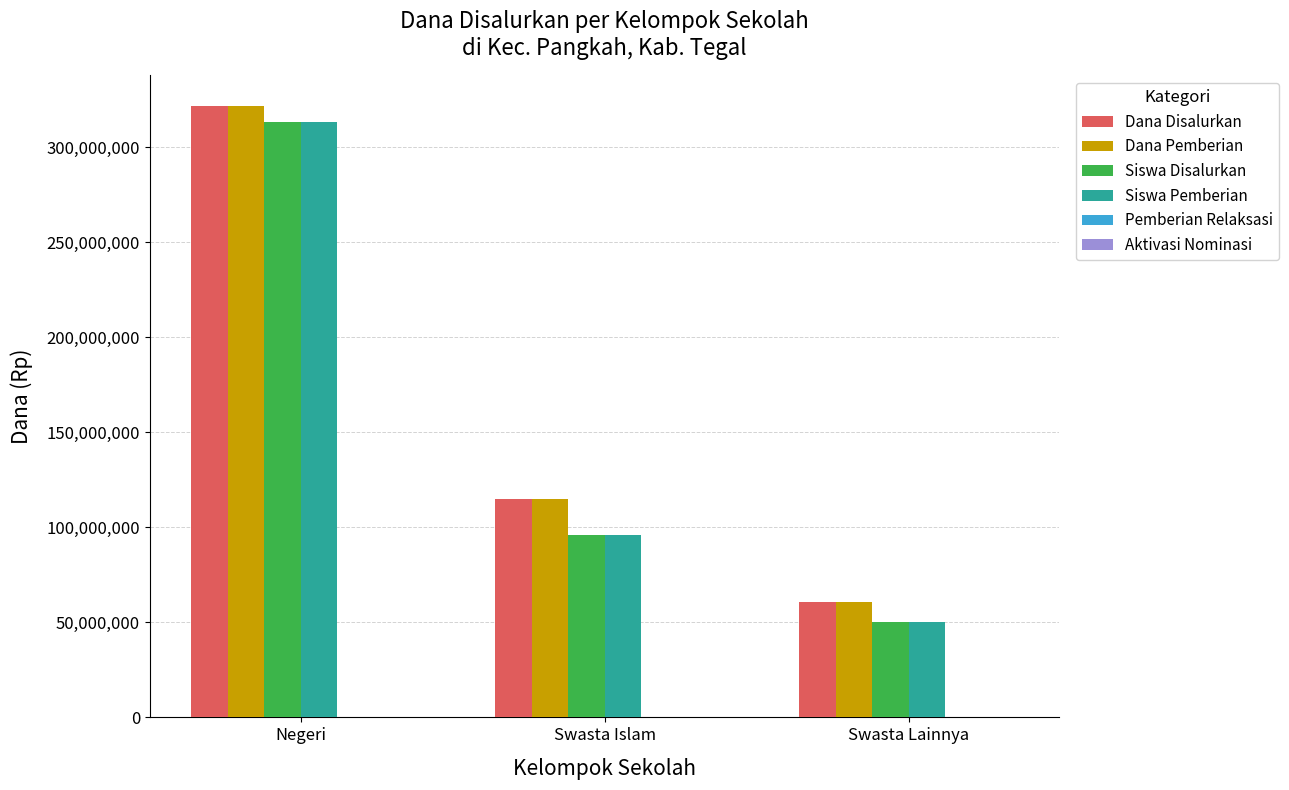

Reading left to right, extract all data points from this chart.

Dana Disalurkan: Negeri=321750000	Swasta Islam=115125000	Swasta Lainnya=60750000
Dana Pemberian: Negeri=321750000	Swasta Islam=115125000	Swasta Lainnya=60750000
Siswa Disalurkan: Negeri=313500000	Swasta Islam=96000000	Swasta Lainnya=50000000
Siswa Pemberian: Negeri=313500000	Swasta Islam=96000000	Swasta Lainnya=50000000